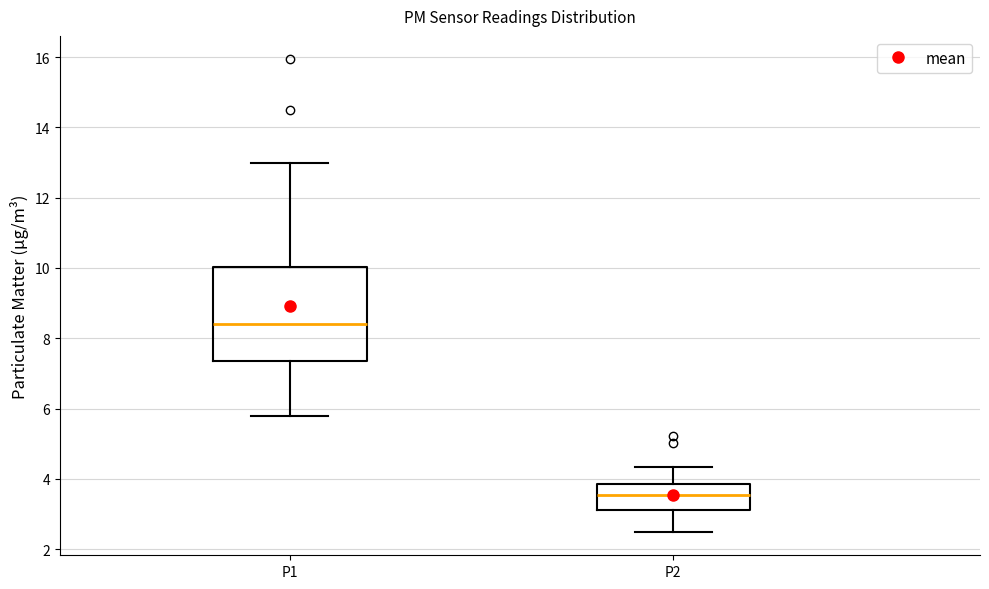

Reading left to right, transcribe this box plot: for each box, give where its median line is, the range the box spans, and where its two whiskers end, as read against the y-axis. The values are not printed on the chart, so give them approximately, as read against the axis.

P1: median 8.4, box 7.4 to 10.0, whiskers 5.8 to 13.0
P2: median 3.6, box 3.2 to 3.8, whiskers 2.6 to 4.4